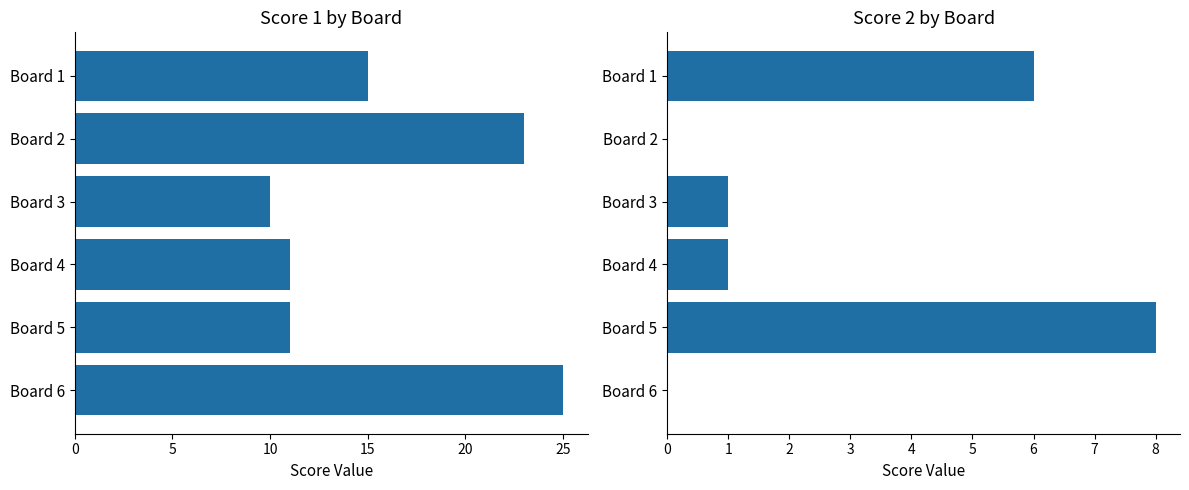

What is the spread (max minus min) of values at Board 3?

9